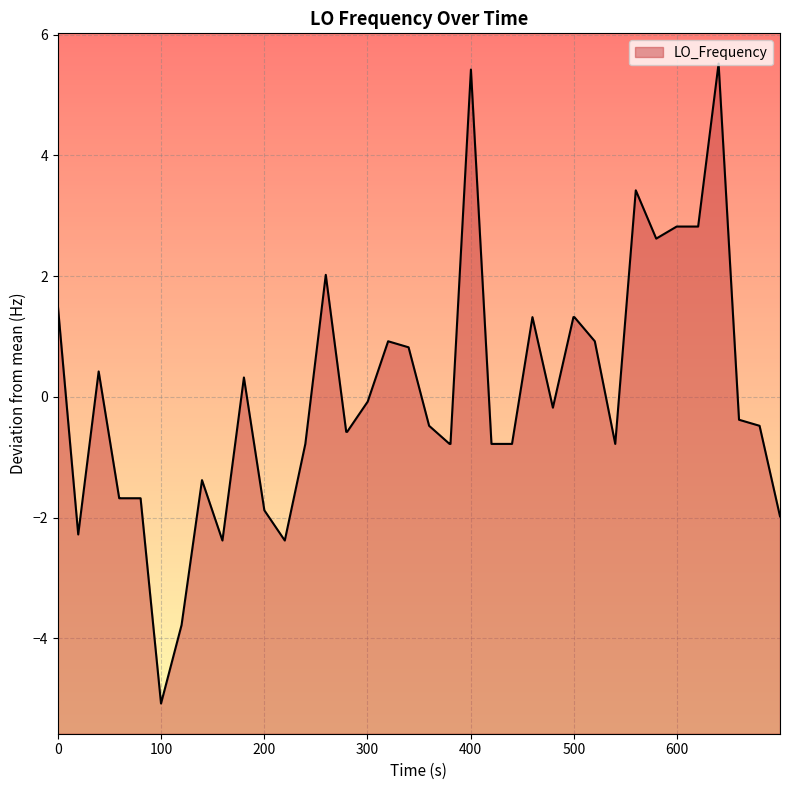

True or false: the data shows -6.9 at 100.

False